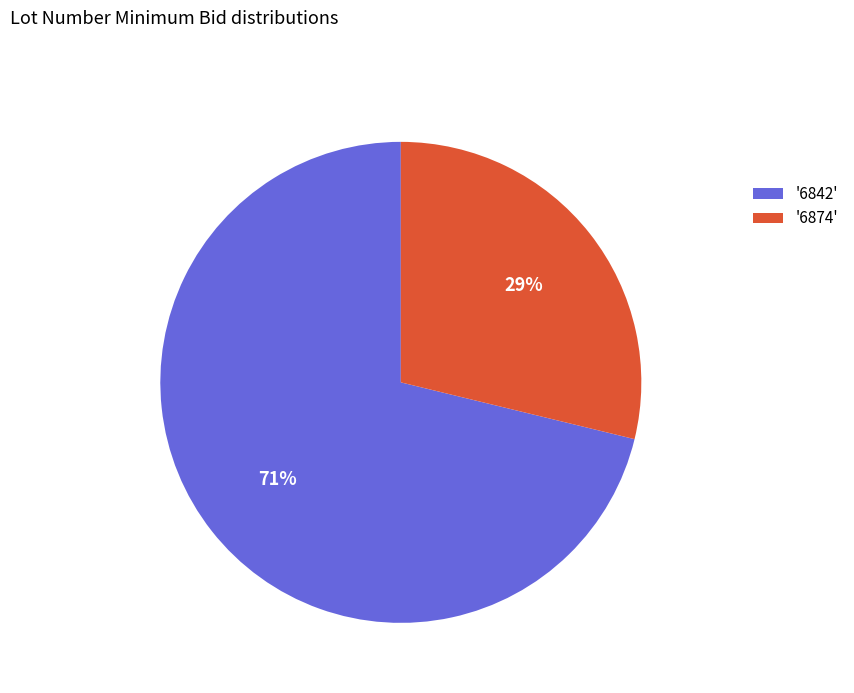

Combined, do '6842' and '6874' account for over 50%?

Yes